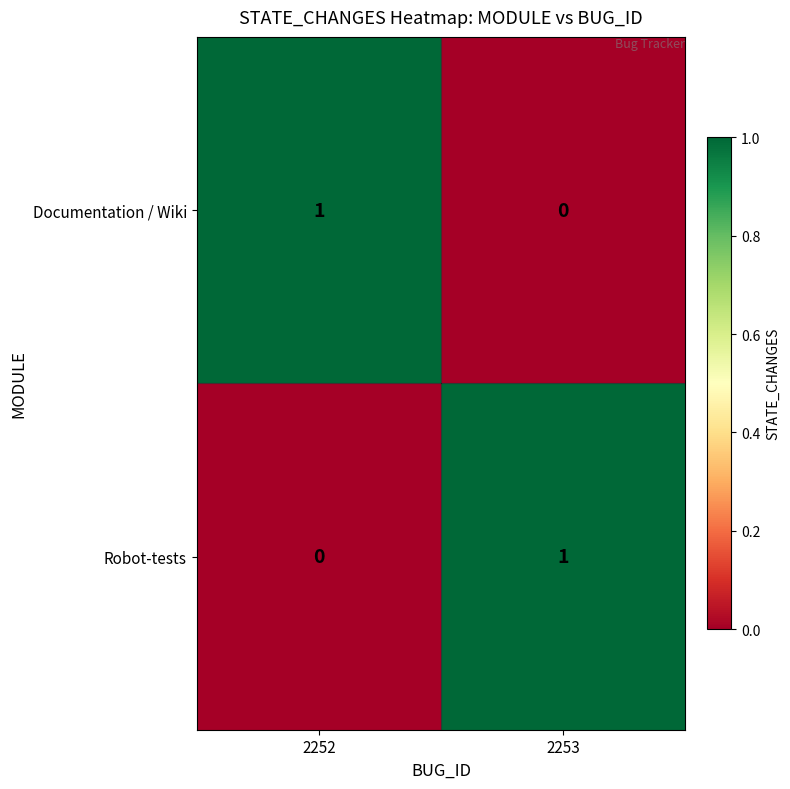

Reading left to right, extract all data points from this chart.

Documentation / Wiki: 2252=1	2253=0
Robot-tests: 2252=0	2253=1